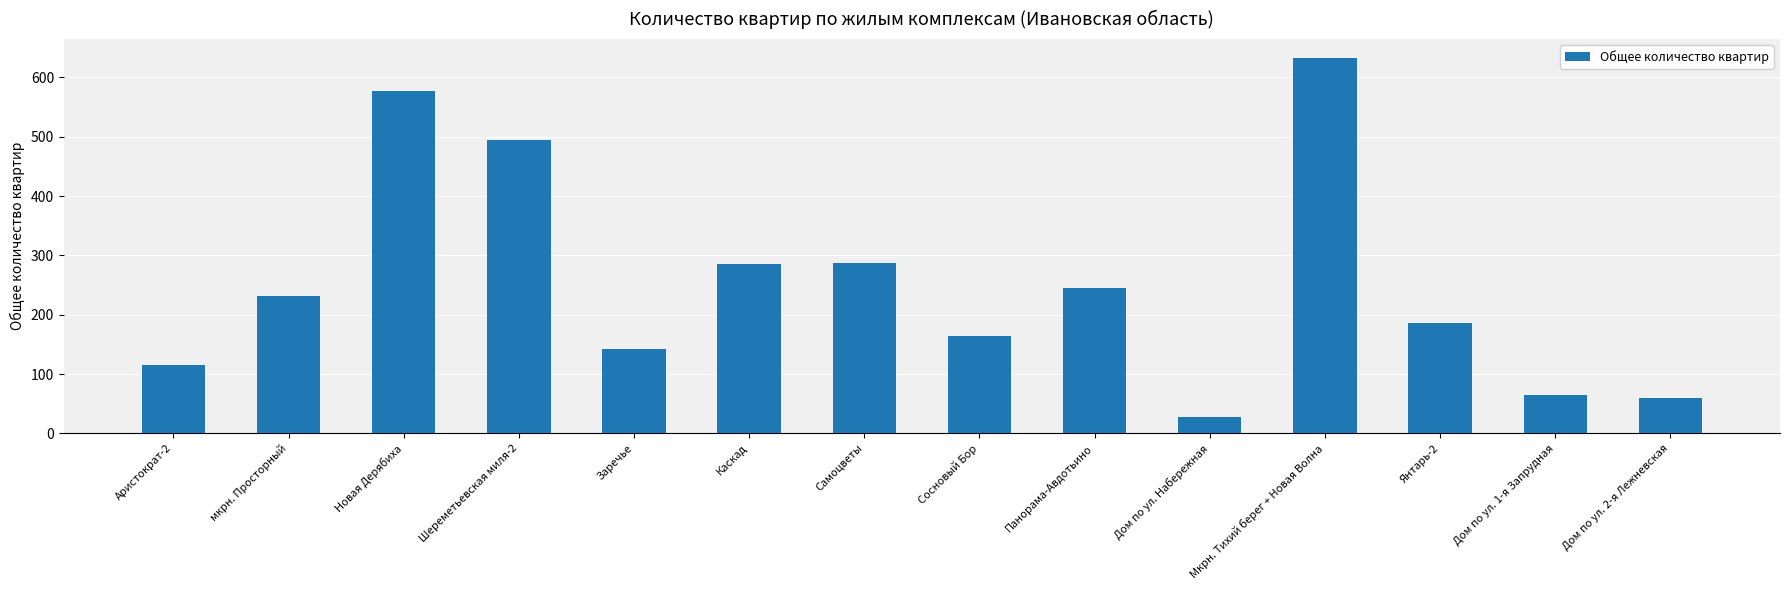

What is the label of the 1st bar from the right?

Дом по ул. 2-я Лежневская